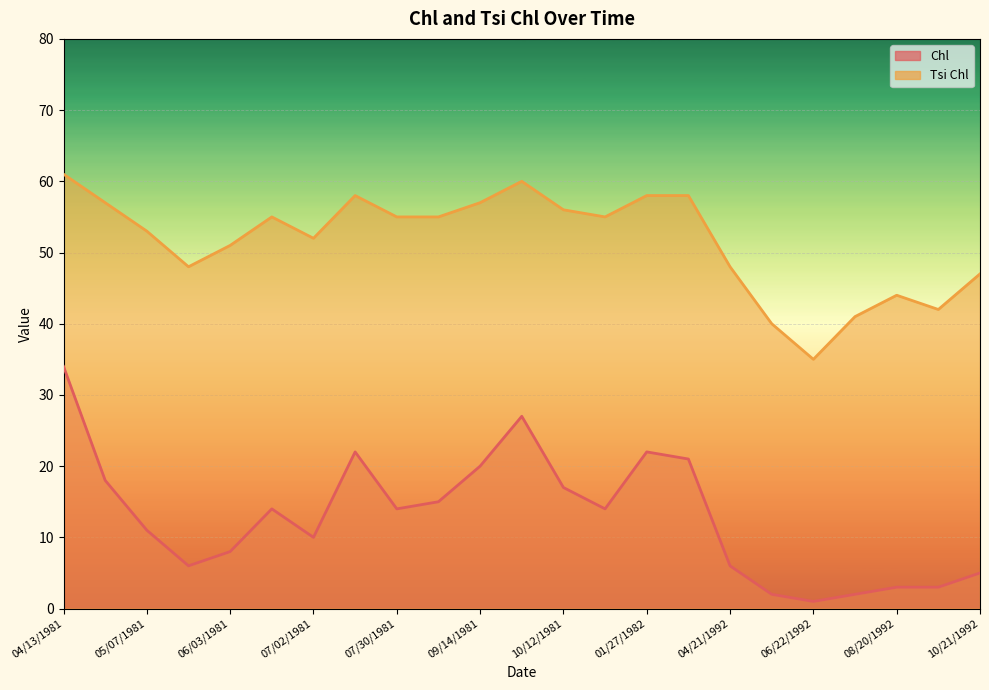

What is the label of the 17th point from the left?

04/21/1992